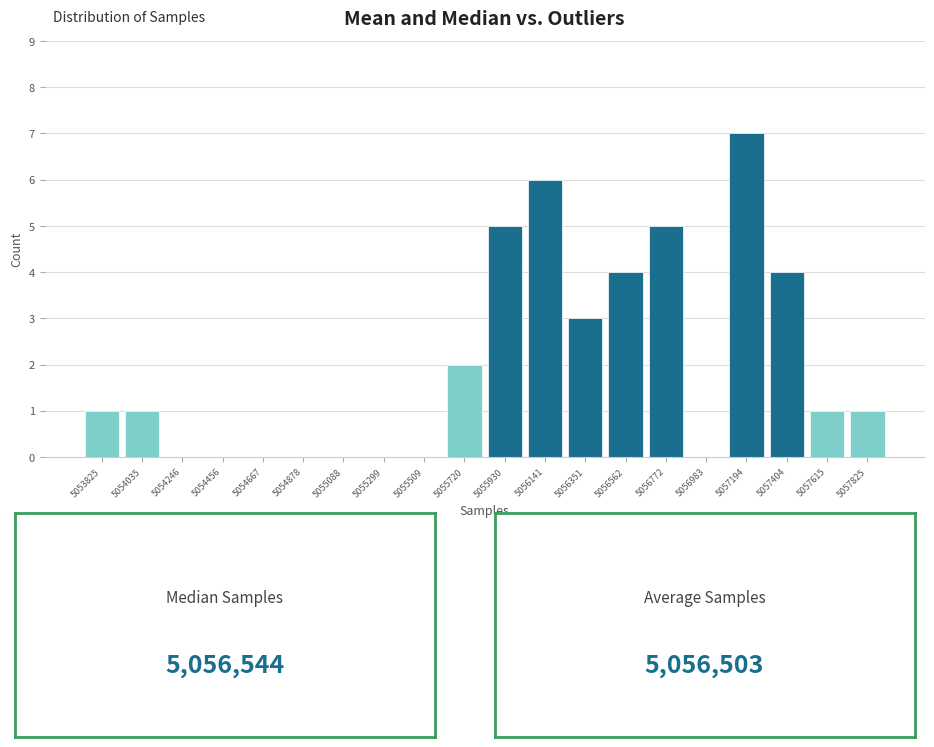

What is the height of the bar covering 5056450 to 5056650 on the x-axis? Neither the bar edges nor the heights are printed on the chart, so give them approximately, as read against the axes.

4